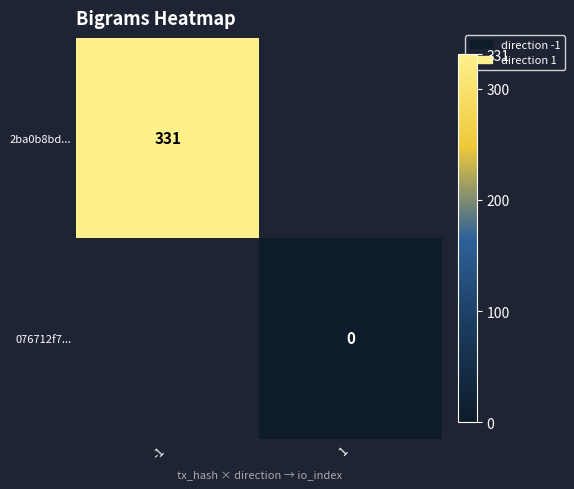

The value of 2ba0b8bd... at -1 is 331. True or false?

True